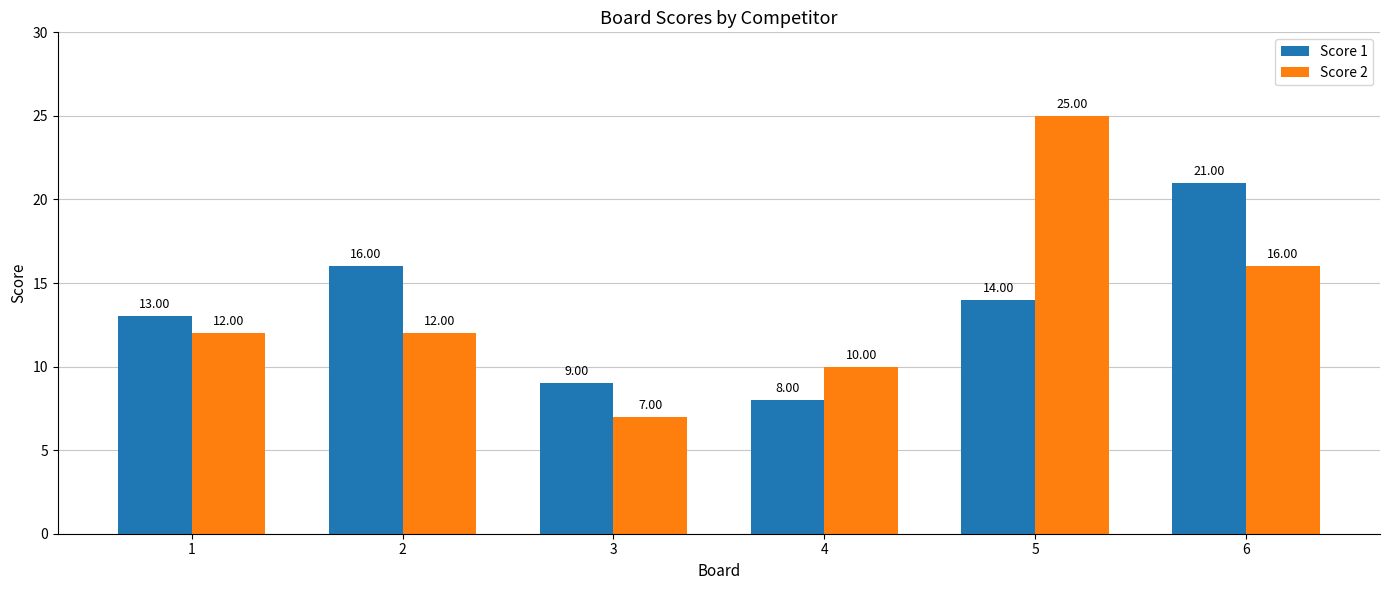

Between 3 and 5, which series saw the biggest shift?

Score 2